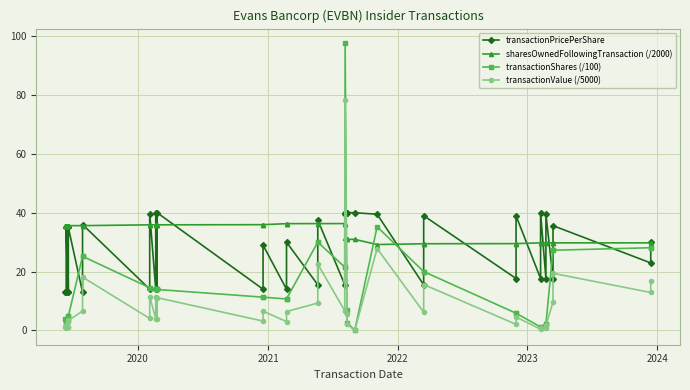

Which series has the largest total across all categories?

sharesOwnedFollowingTransaction (/2000)